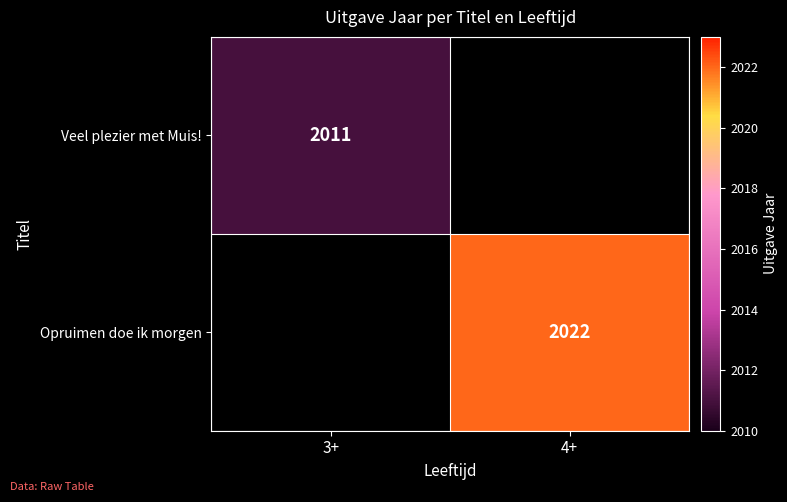

Which has a higher value, 3+ or 4+?

4+